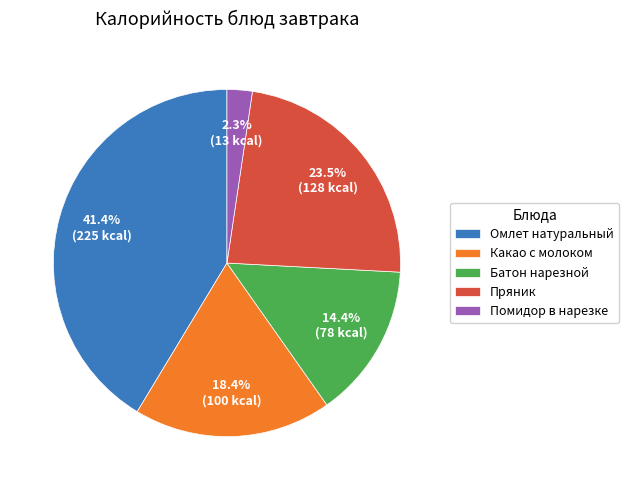

Is there a majority slice in this chart?

No